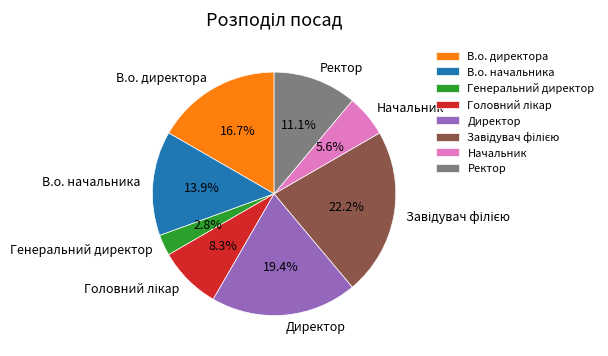

Which category has the smallest portion of the pie?

Генеральний директор